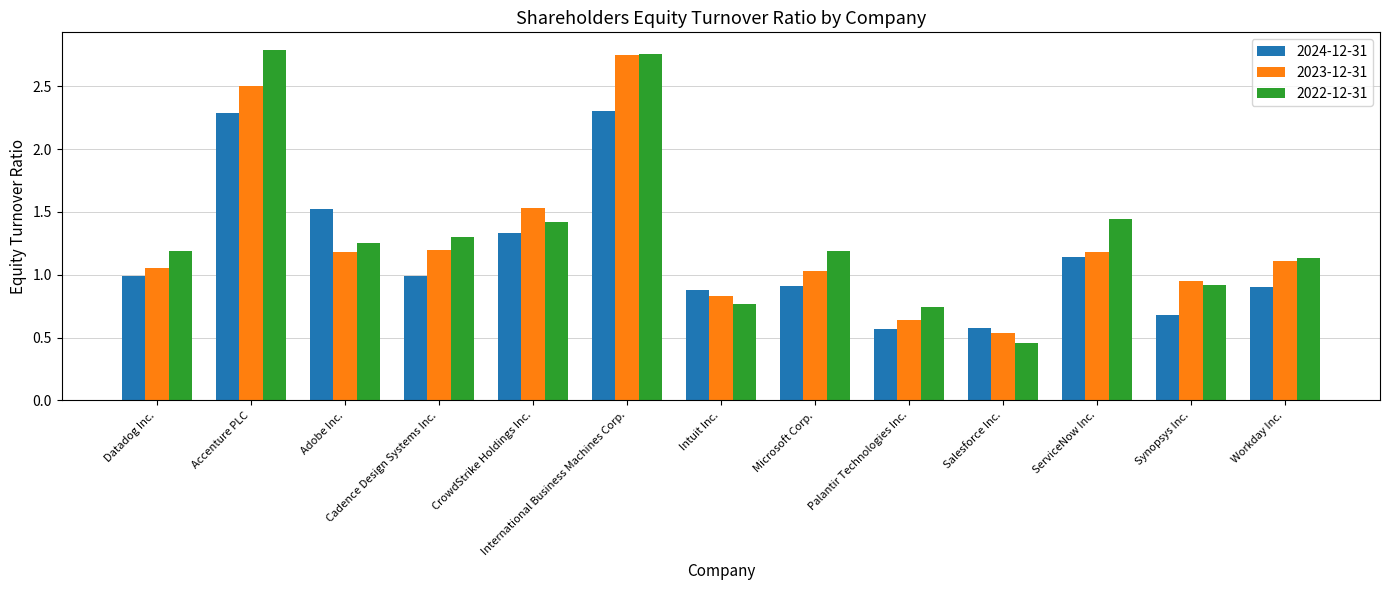

Which series has the largest total across all categories?

2022-12-31